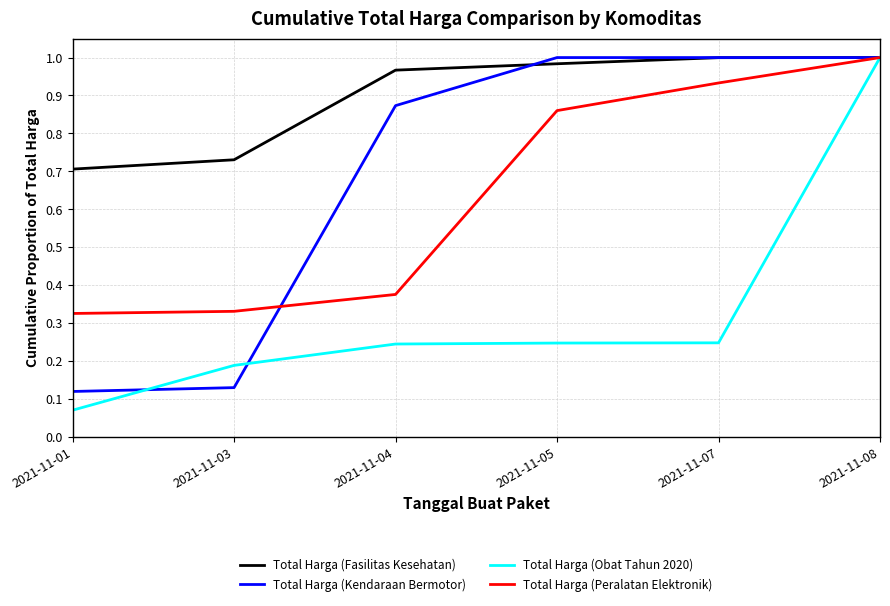

What is the spread (max minus min) of values at 2021-11-01?

0.6